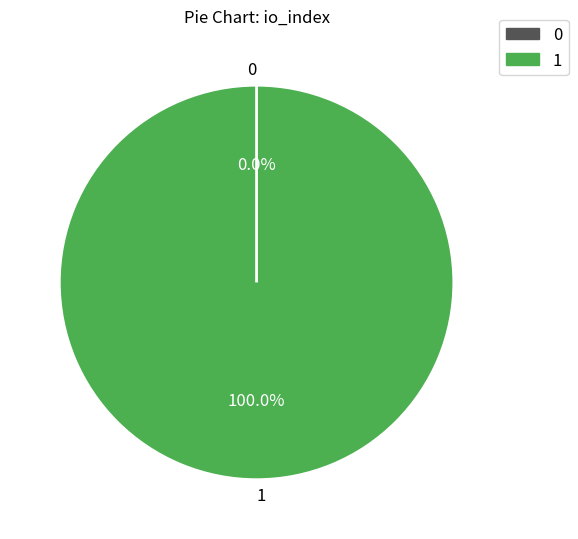

To the nearest percent, what is the difference between the largest and smallest slice percentages?

100%